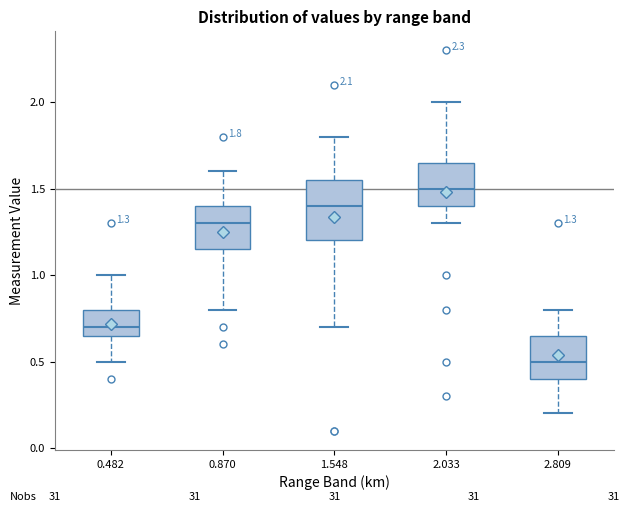

Which box has the lowest median line?

2.809